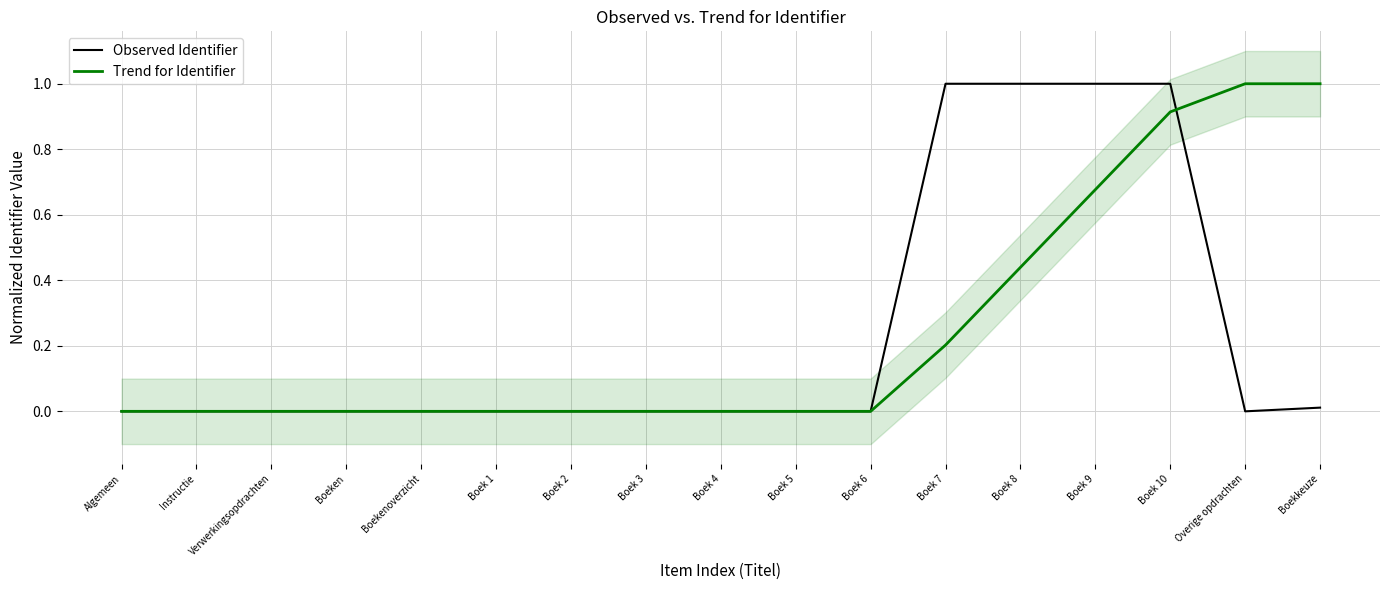

How many times do Observed Identifier and Trend for Identifier cross each other?

2